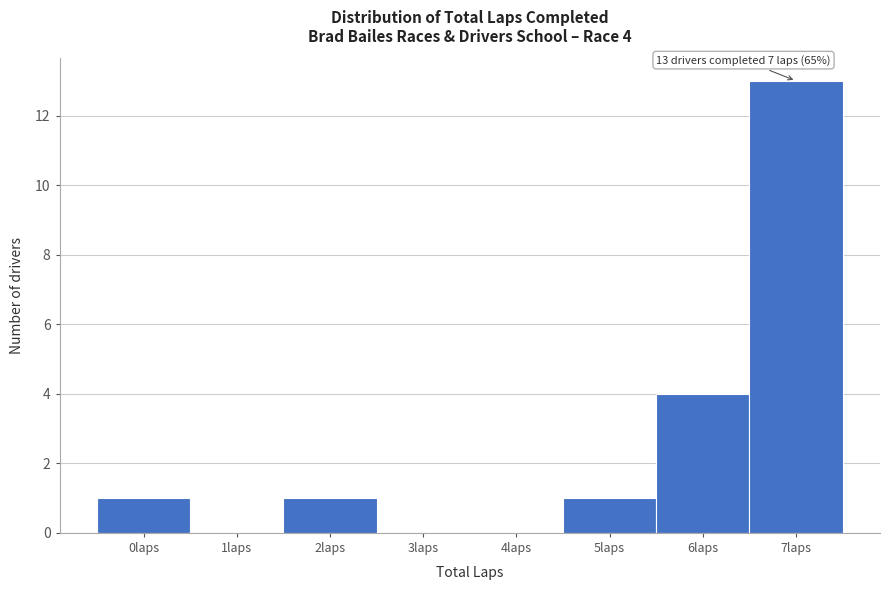

Over which range of the x-axis is the bar tallest?

6.5 to 7.5